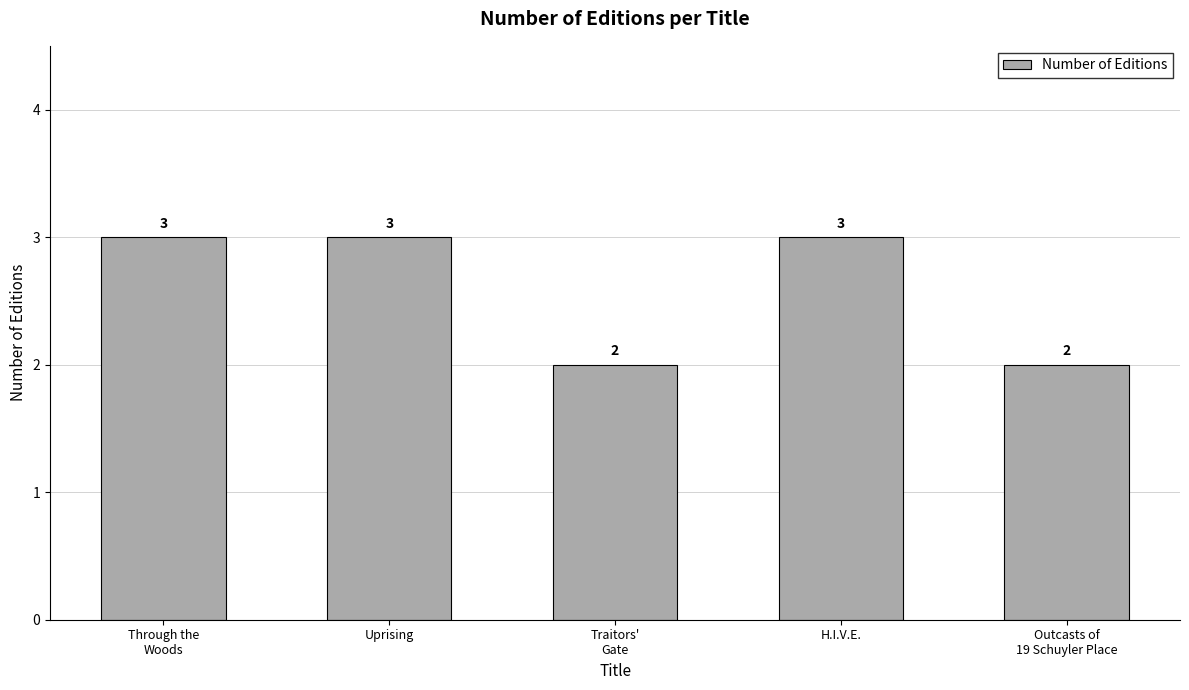

What is the maximum value shown in the chart?

3